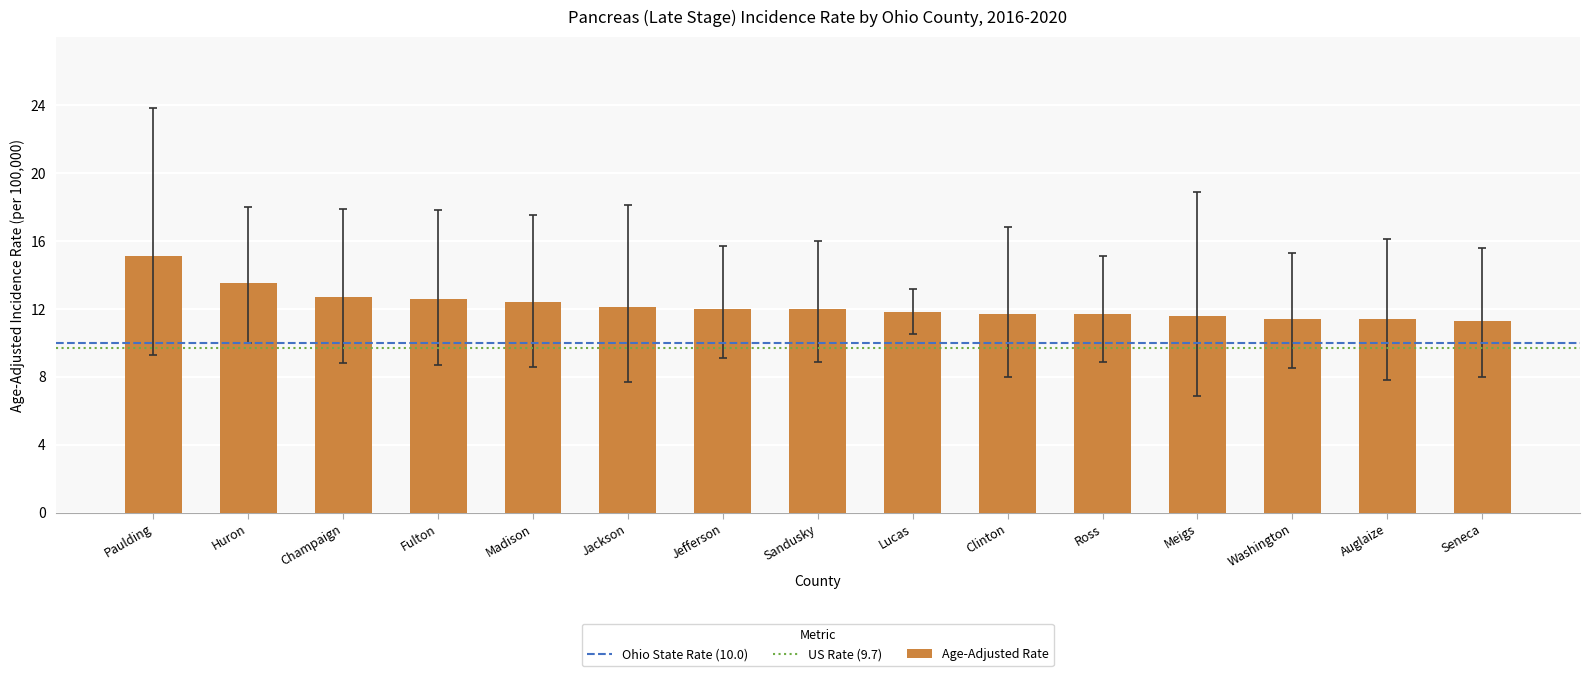

Does the chart contain stacked bars?

No